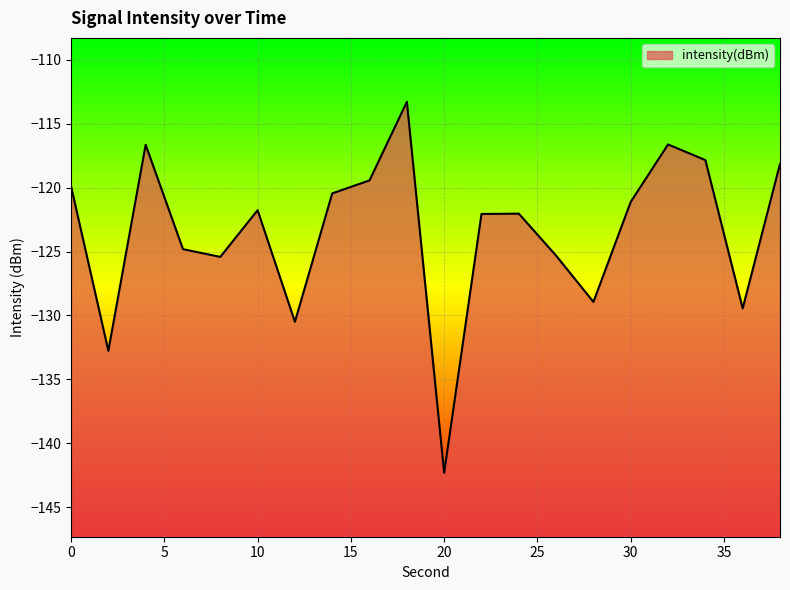

What is the difference between the second highest and minimum values?

25.7